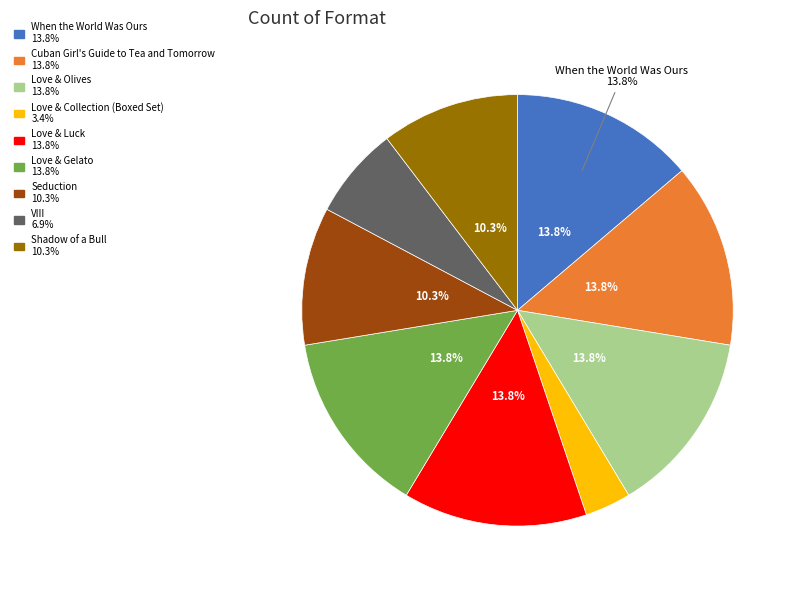

How many slices are in this pie chart?

9